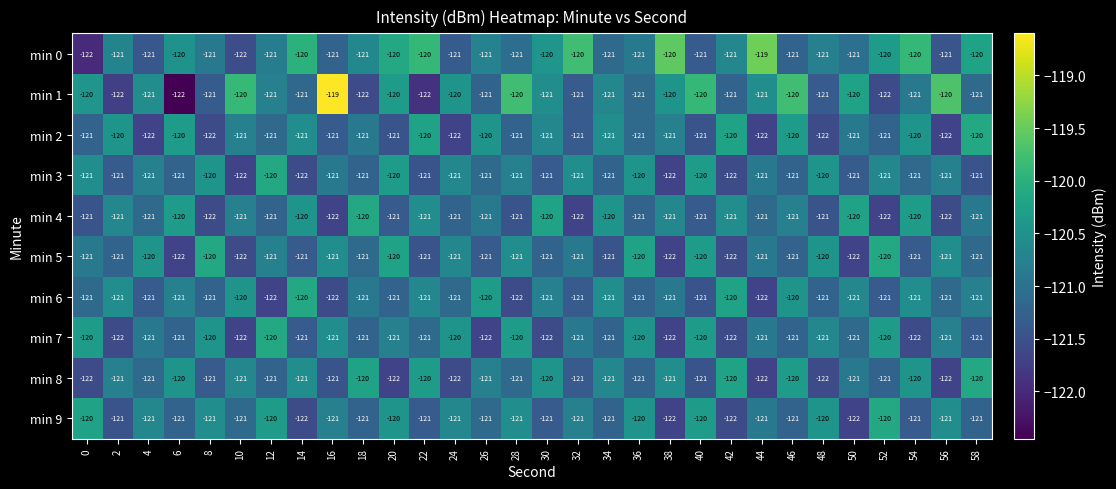

What value does the min 7 series have at 8?

-120